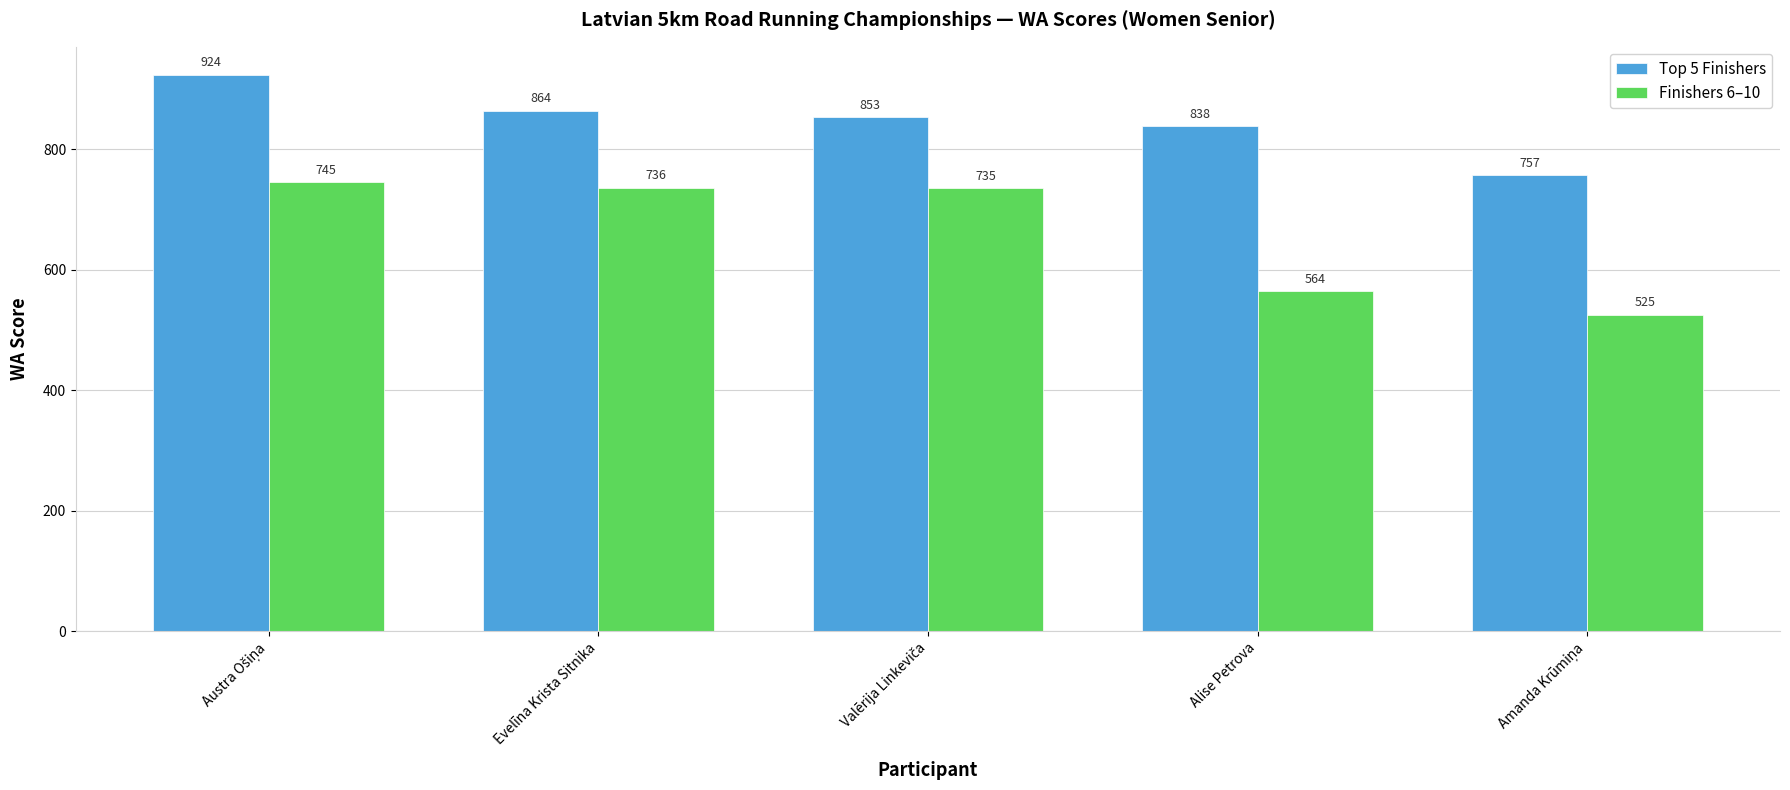

What is the minimum value for Finishers 6–10?

525